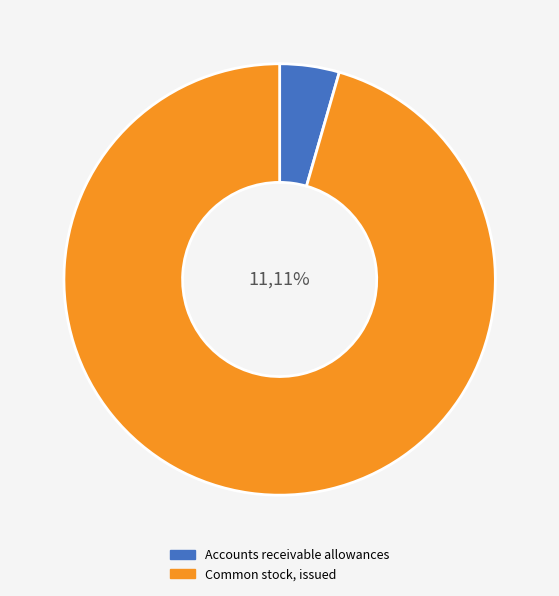

True or false: Accounts receivable allowances accounts for 1% of the total.

False